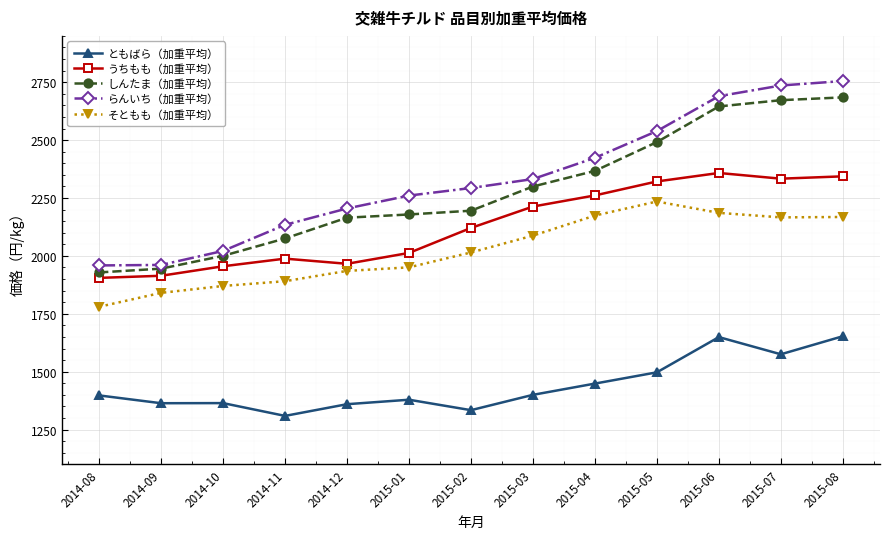

What is the maximum value for しんたま（加重平均）?

2684.5